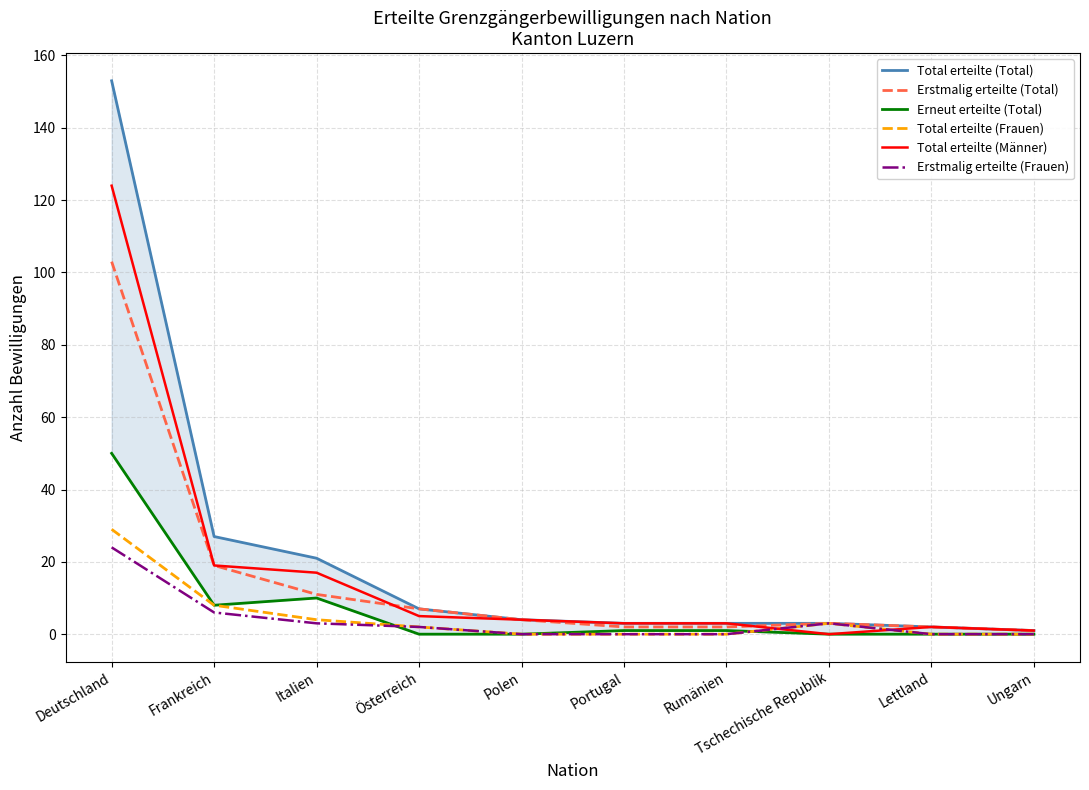

True or false: Total erteilte (Total) and Erstmalig erteilte (Total) cross at least once.

False